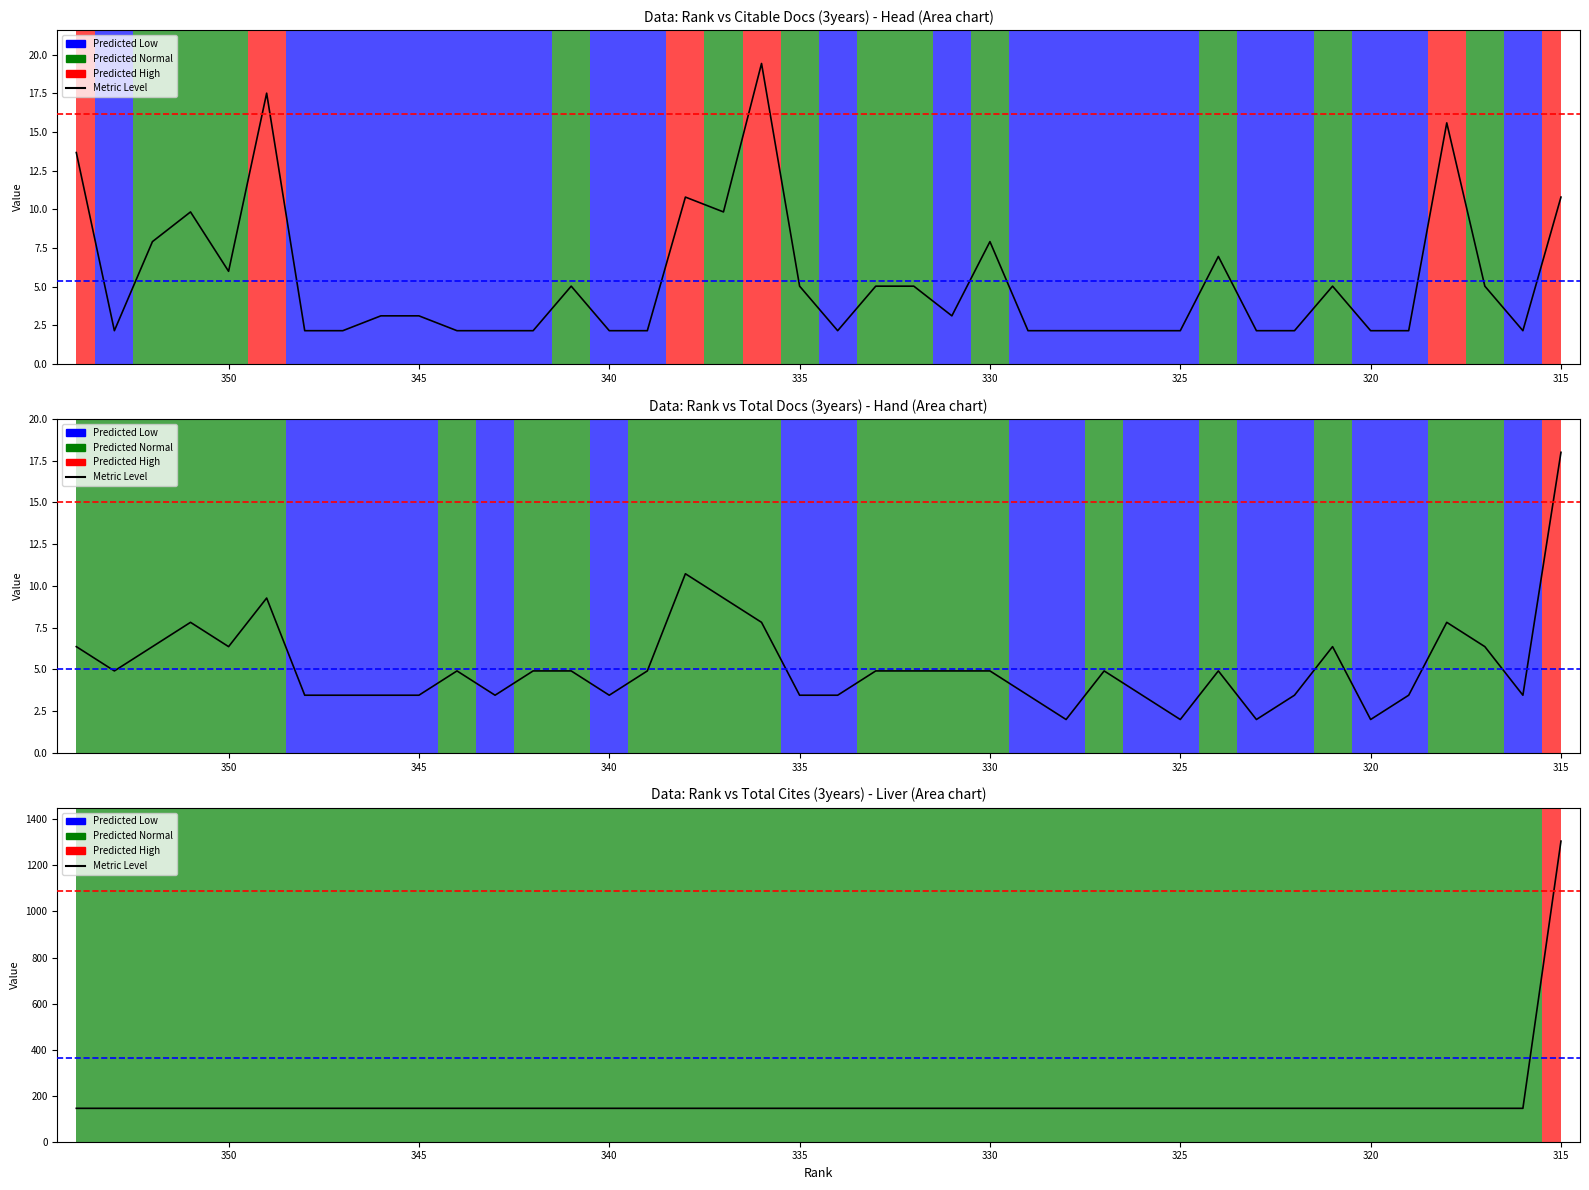

True or false: Citable Docs. (3years) and Total Cites (3years) cross at least once.

False